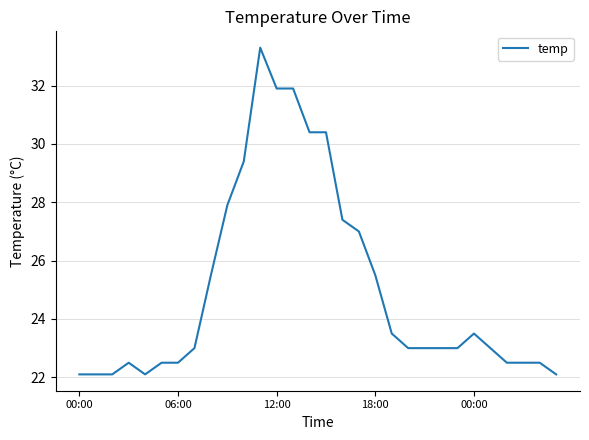

What is the smallest value displayed?

22.1